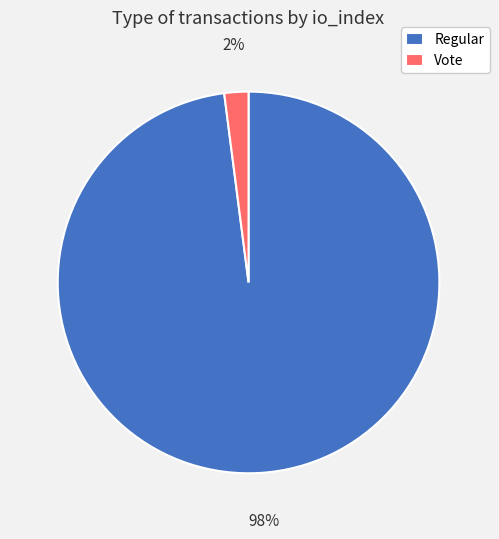

Is it true that Vote is 17% of the pie?

False